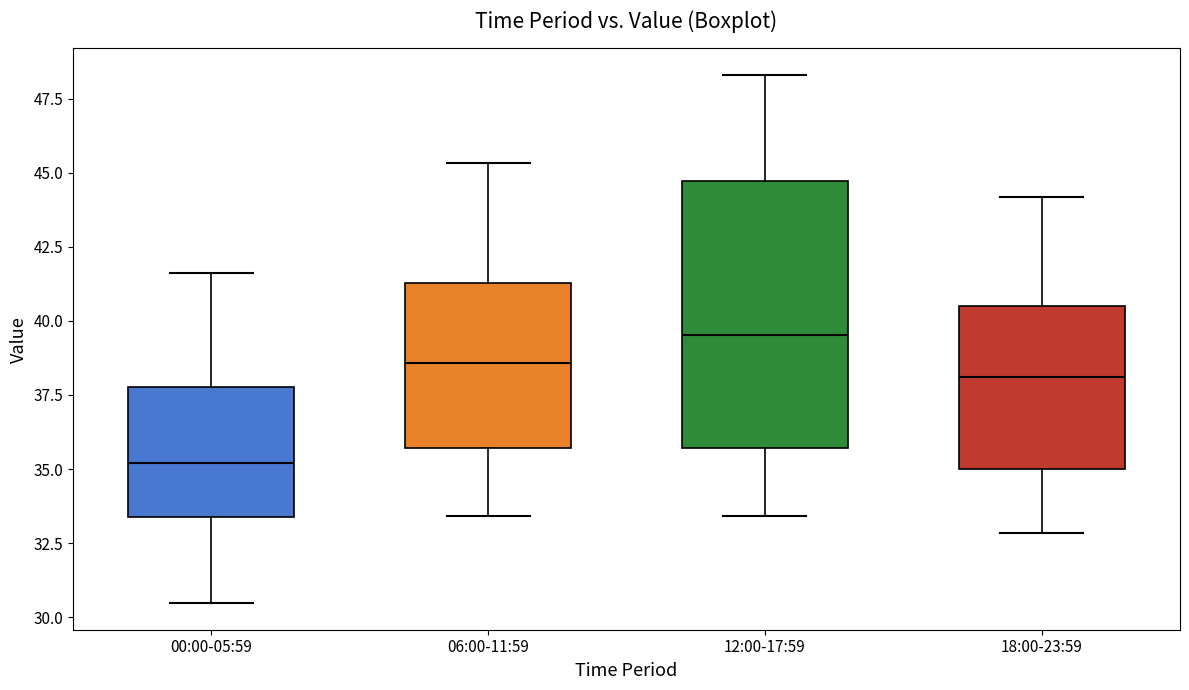

Reading left to right, transcribe this box plot: for each box, give where its median line is, the range the box spans, and where its two whiskers end, as read against the y-axis. The values are not printed on the chart, so give them approximately, as read against the axis.

00:00-05:59: median 35.0, box 33.5 to 38.0, whiskers 30.5 to 41.5
06:00-11:59: median 38.5, box 35.5 to 41.5, whiskers 33.5 to 45.5
12:00-17:59: median 39.5, box 35.5 to 44.5, whiskers 33.5 to 48.5
18:00-23:59: median 38.0, box 35.0 to 40.5, whiskers 33.0 to 44.0